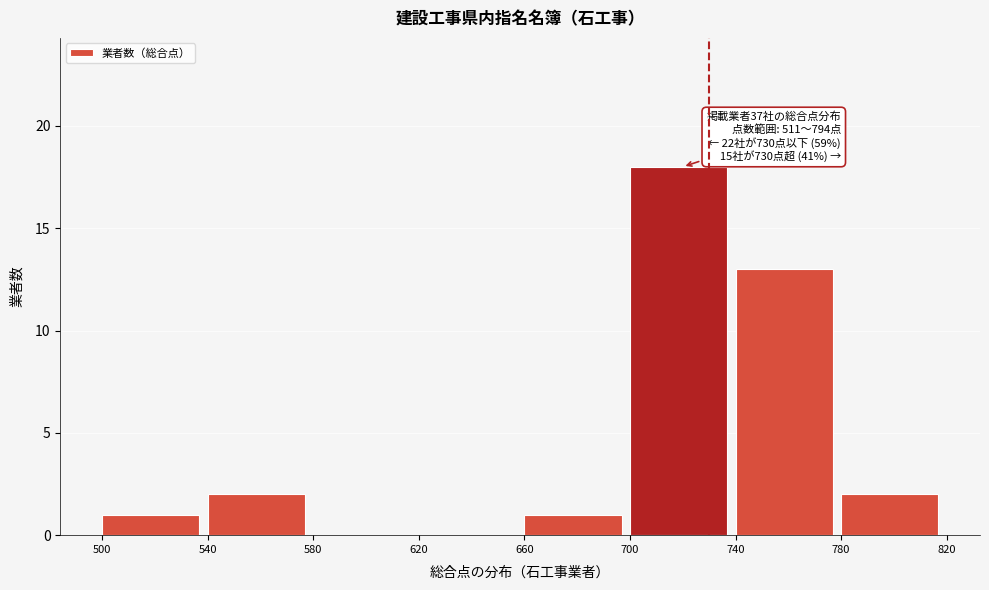

Over which range of the x-axis is the bar tallest?

700 to 740